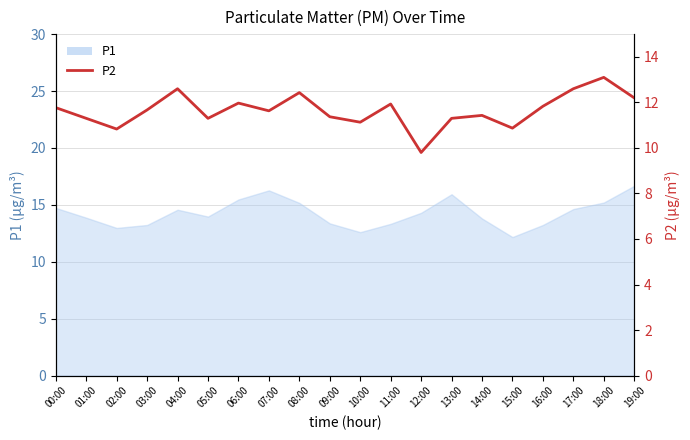

What is the change in value from 07:00 to 11:00?

+0.3